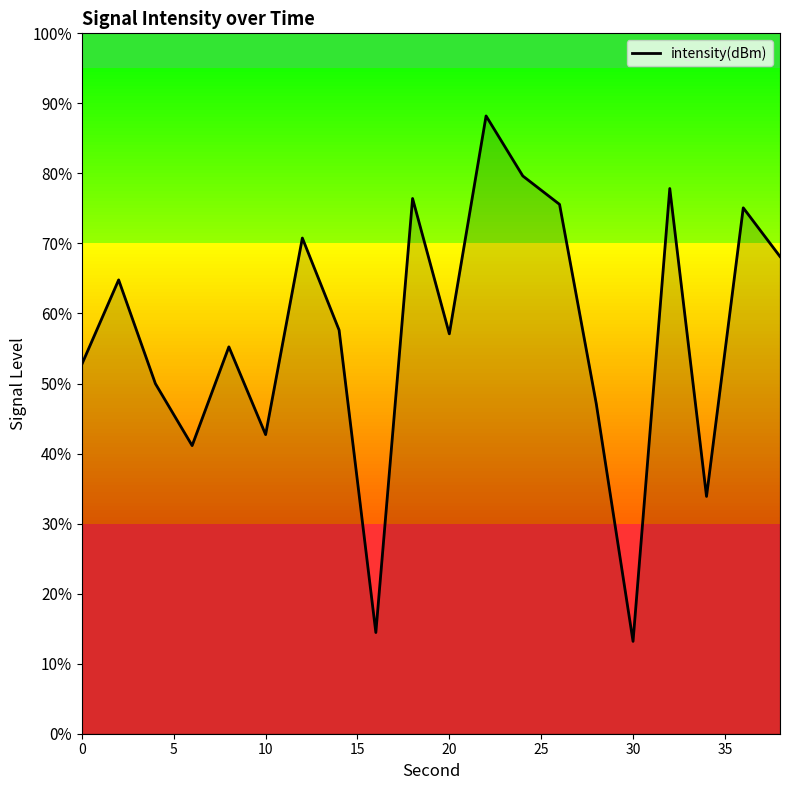

How many lines are shown in the chart?

1